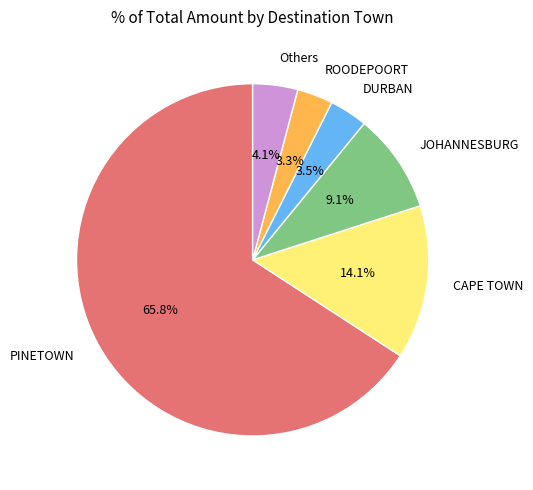

Which slice represents more than half of the pie?

PINETOWN